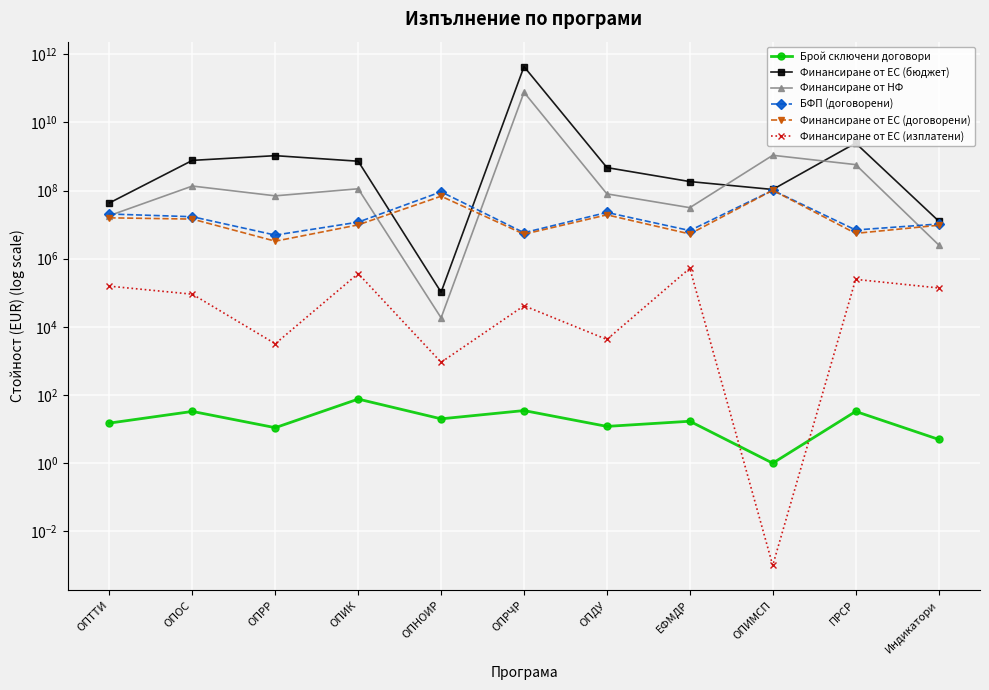

Count the number of data series in this chart.

6